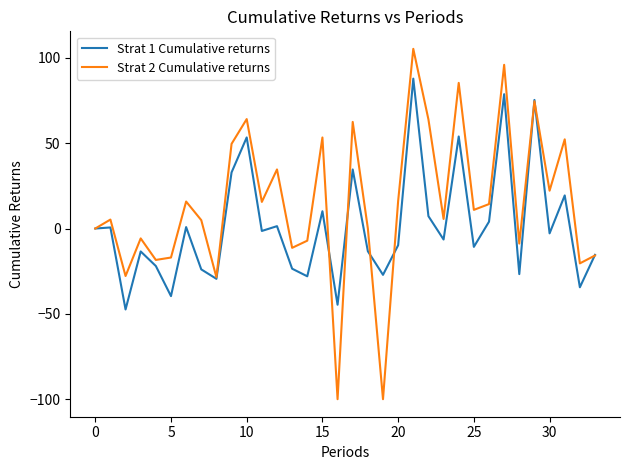

Which series has the largest range (max minus min)?

Strat 2 Cumulative returns